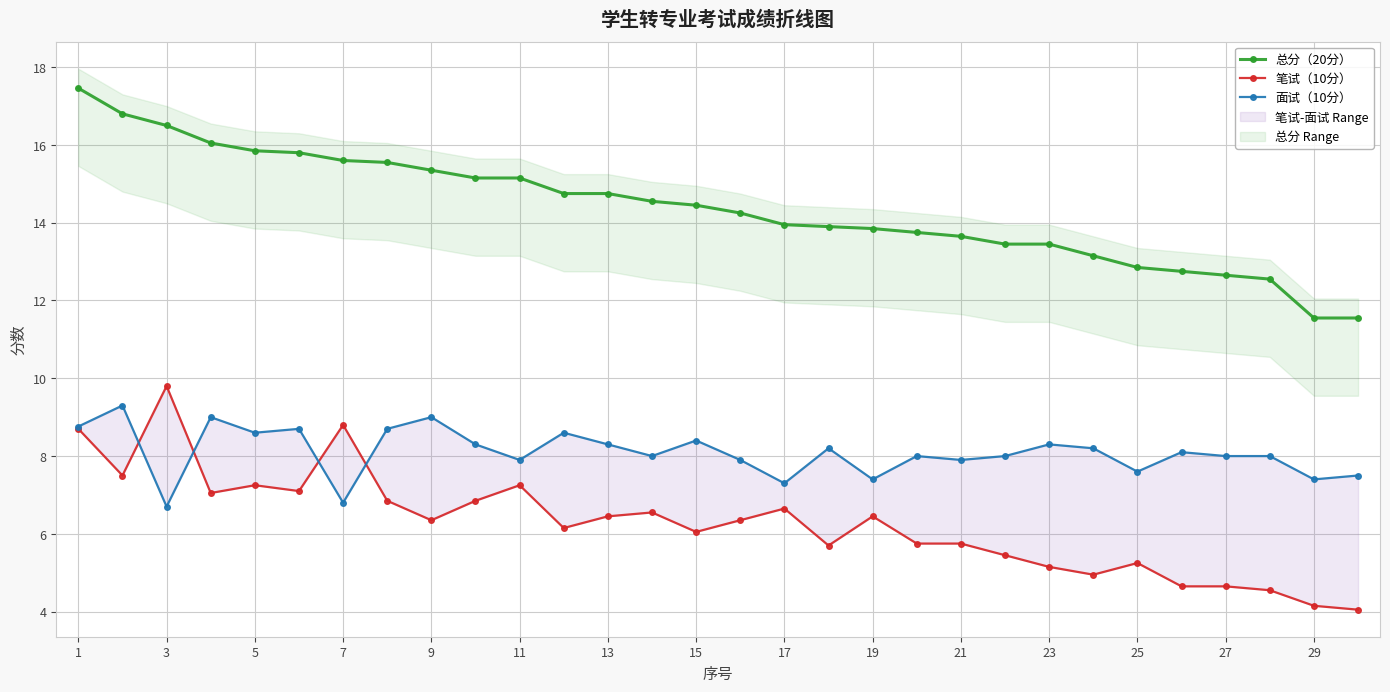

What is the maximum value shown in the chart?

17.5